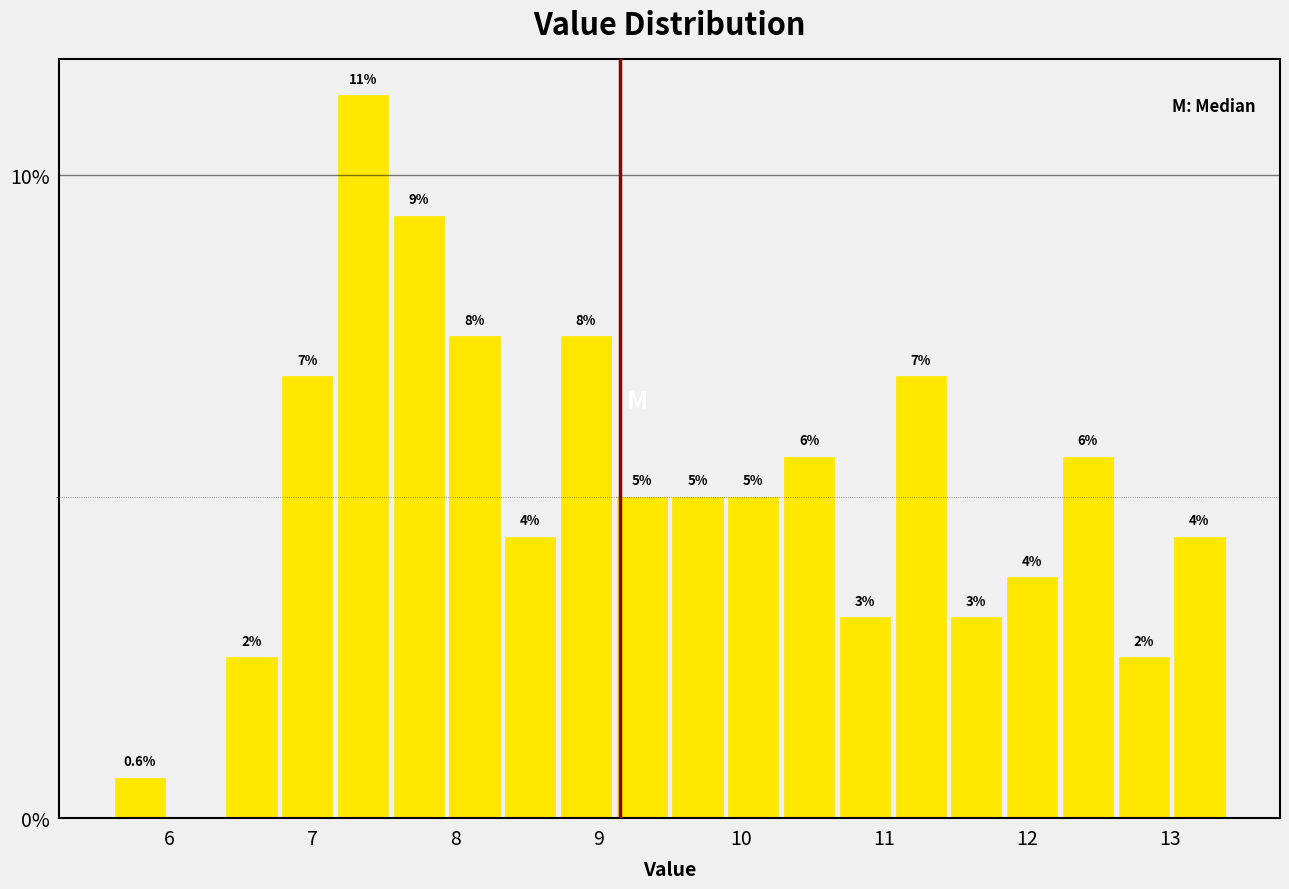

Read against the x-axis, roughly where is the centre of the tallest bar?

7.4